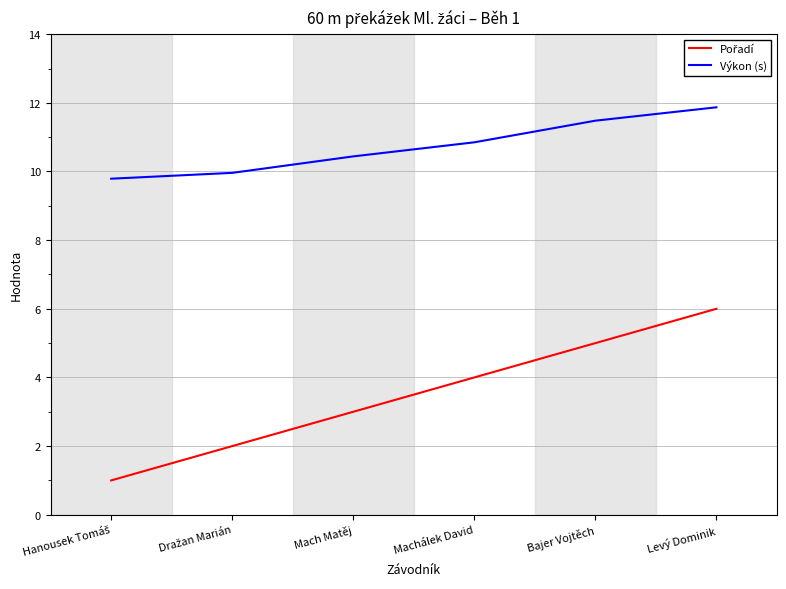

Which series has the largest total across all categories?

Výkon (s)